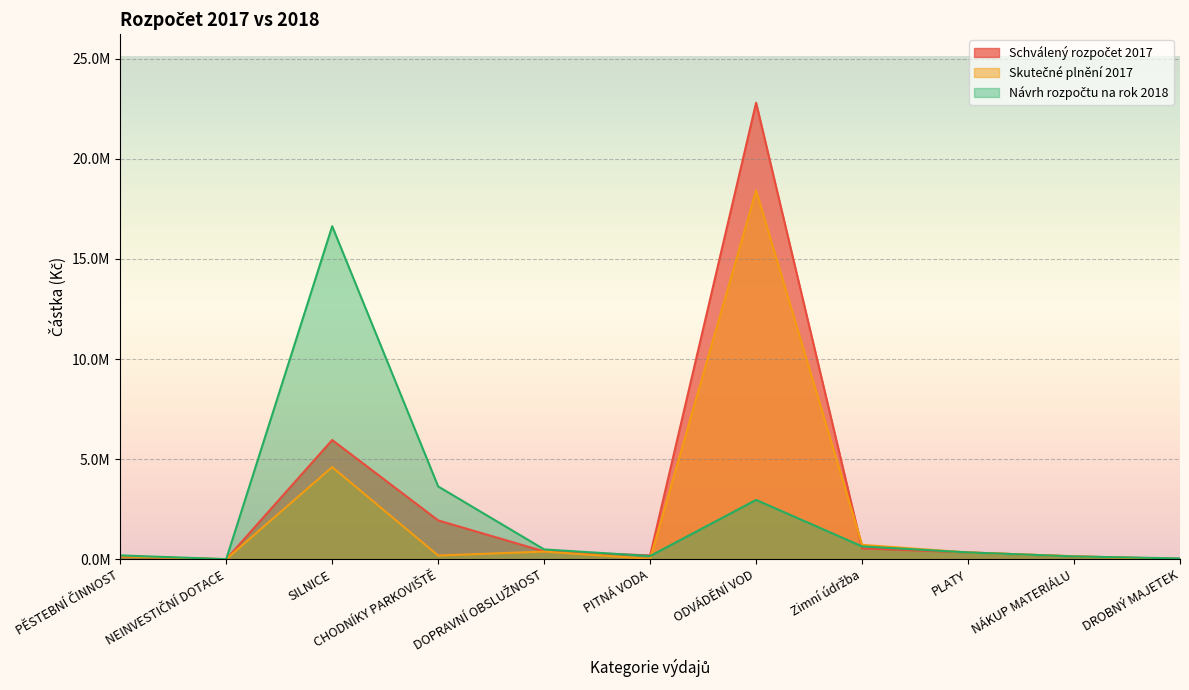

Between DOPRAVNÍ OBSLUŽNOST and Zimní údržba, which series saw the biggest shift?

Skutečné plnění 2017